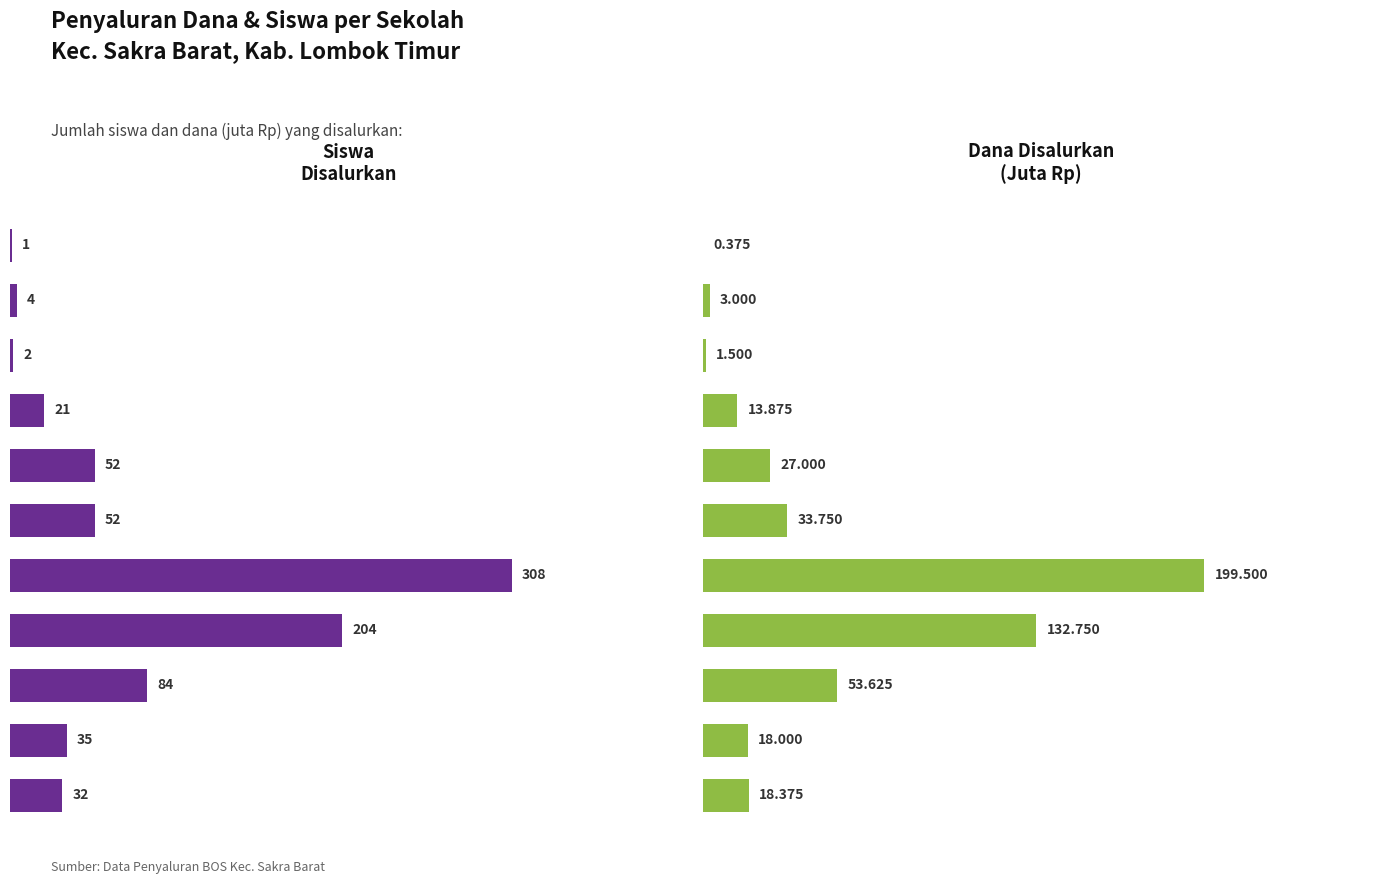

The value of Dana Disalurkan (Juta) at SMP NEGERI 2 SAKRA is 191.8. True or false?

False